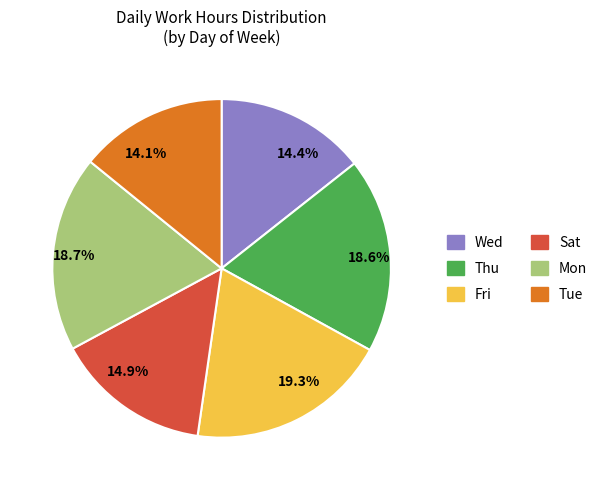

Which category has the biggest portion of the pie?

19.3%